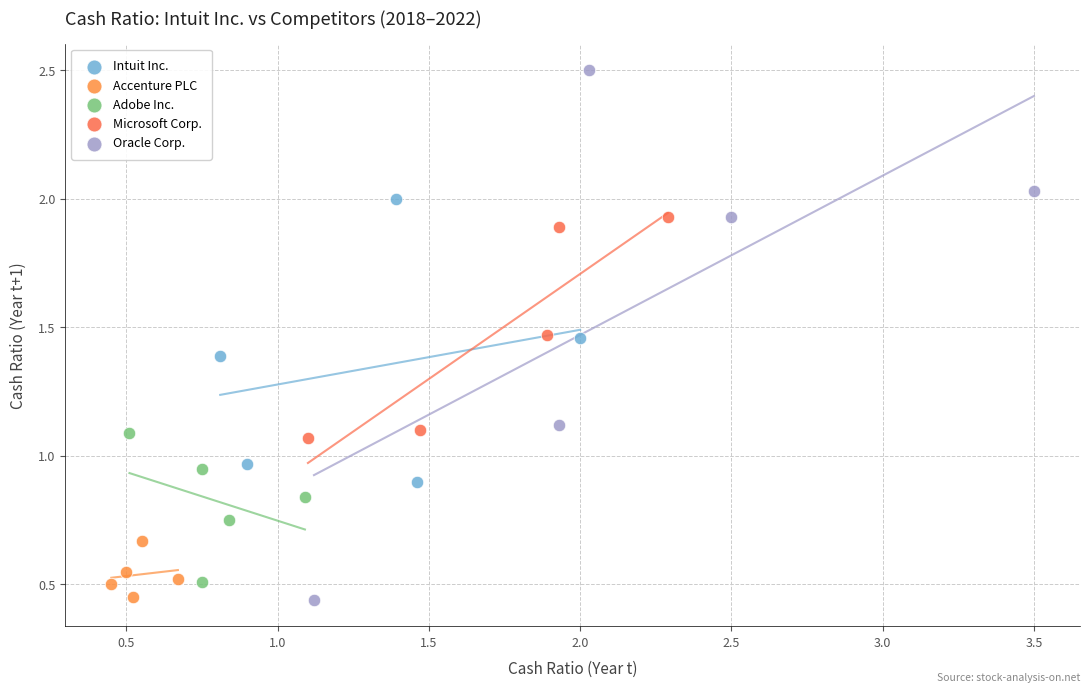

Which series has the widest spread of Y values?

Oracle Corp.